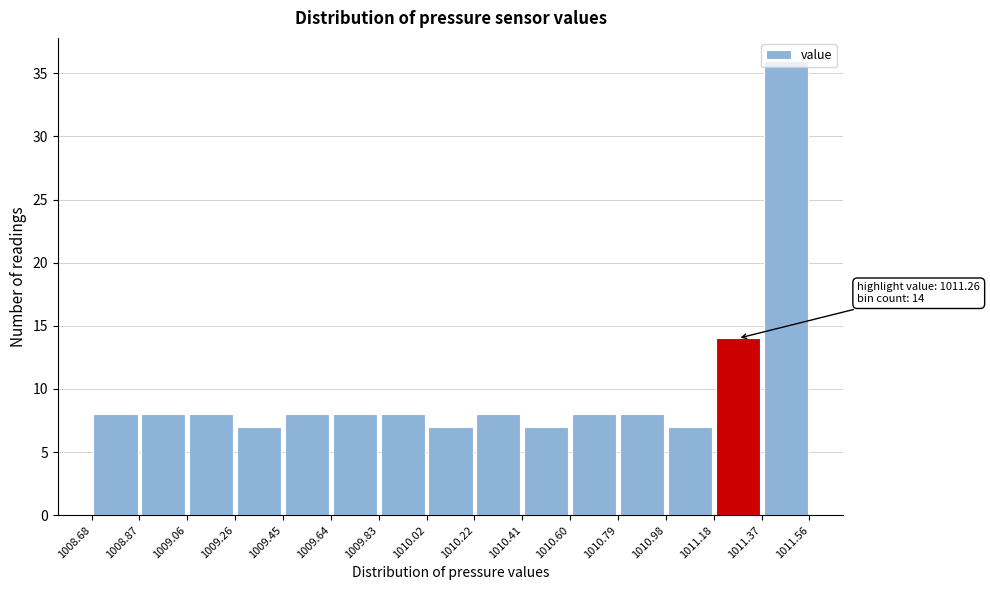

Over which range of the x-axis is the bar tallest?

1011.37 to 1011.56